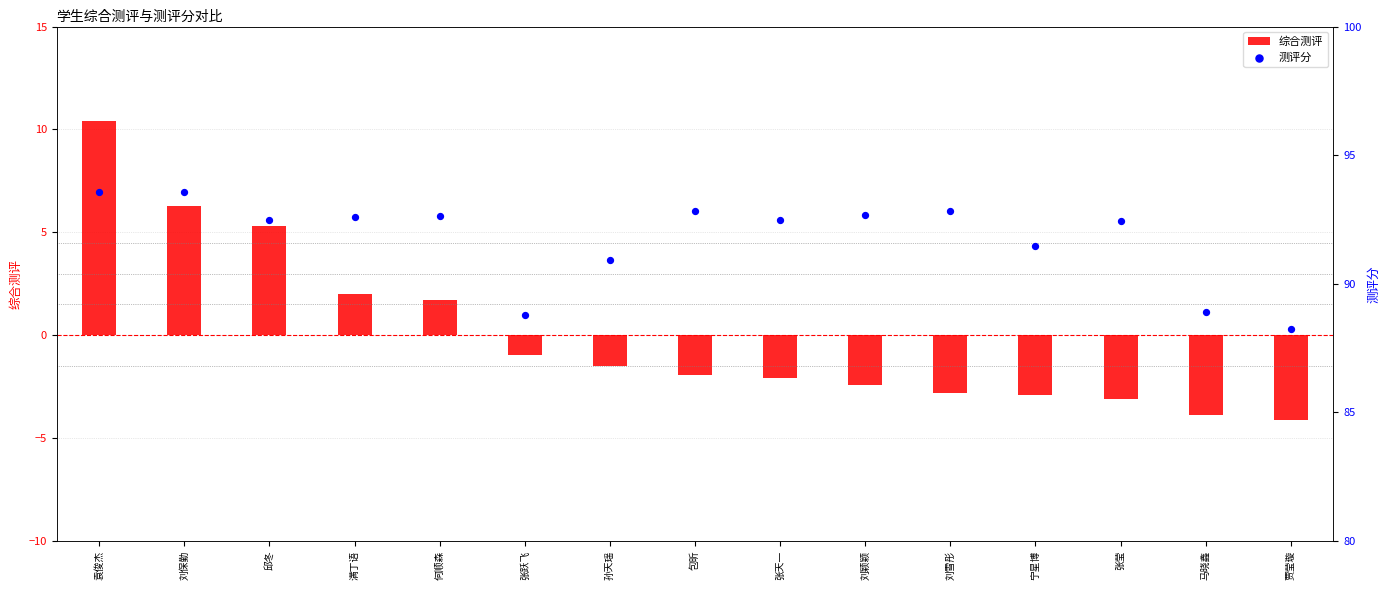

Which series has the largest total across all categories?

测评分